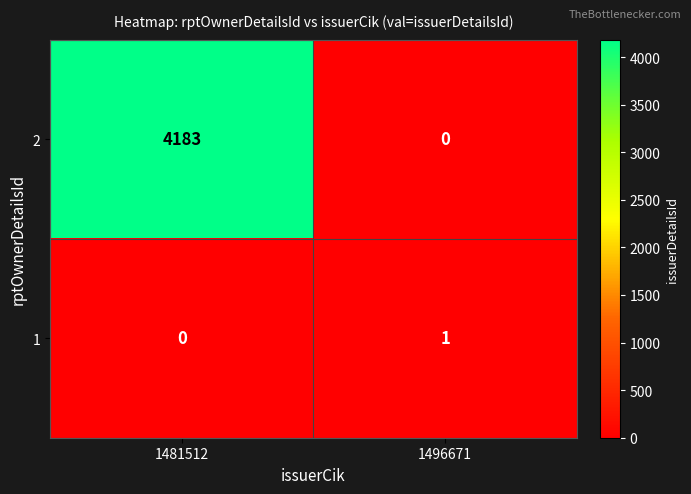

Reading left to right, list all the values displayed in this chart.

2: 4183	0
1: 0	1